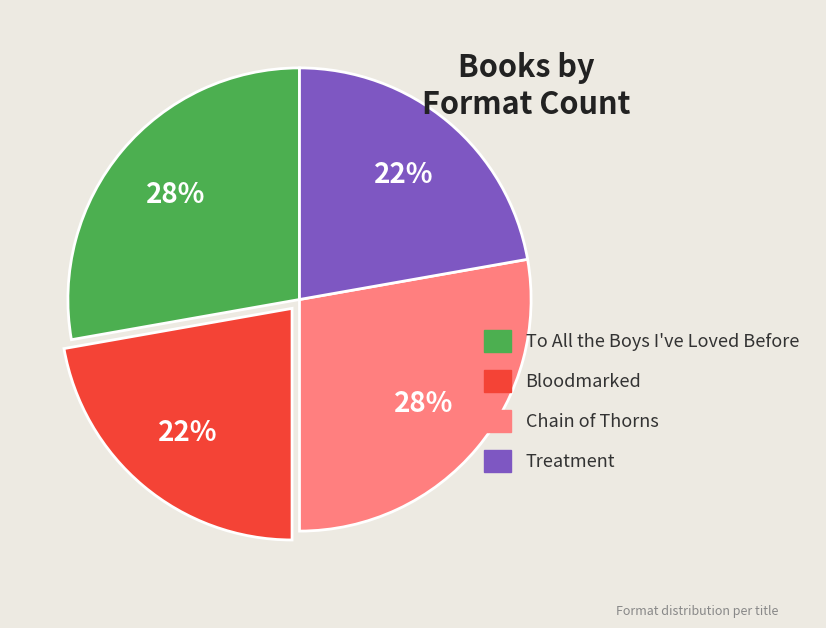

True or false: Bloodmarked accounts for 17% of the total.

False